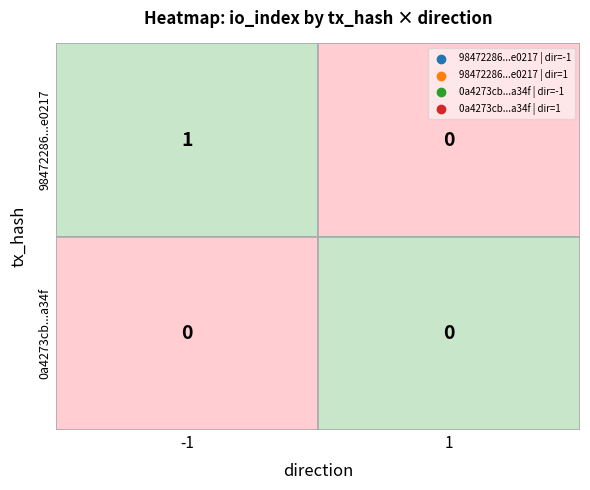

What is the sum of the 98472286b52ae10a001d465914e6d6dcc3e0217 values at -1 and 1?

1